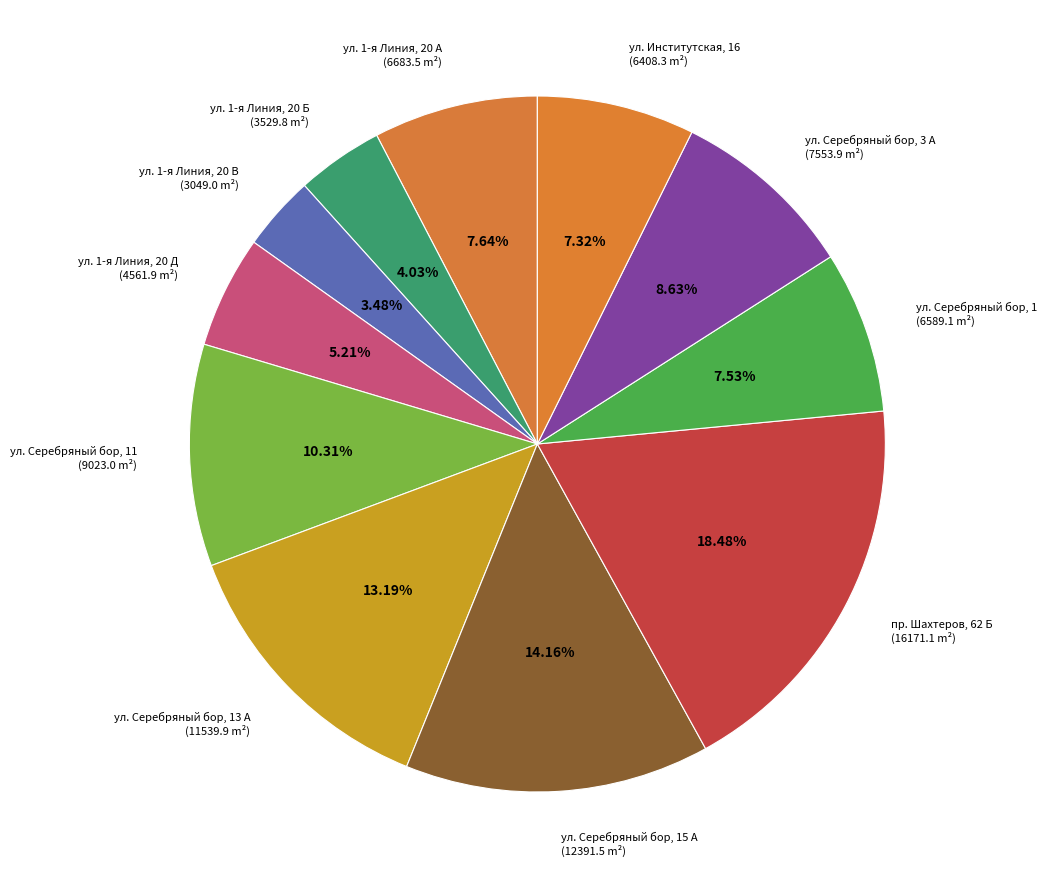

What is the ratio of the value at ул. Серебряный бор, 1 to the value at ул. Серебряный бор, 3 А?

0.9